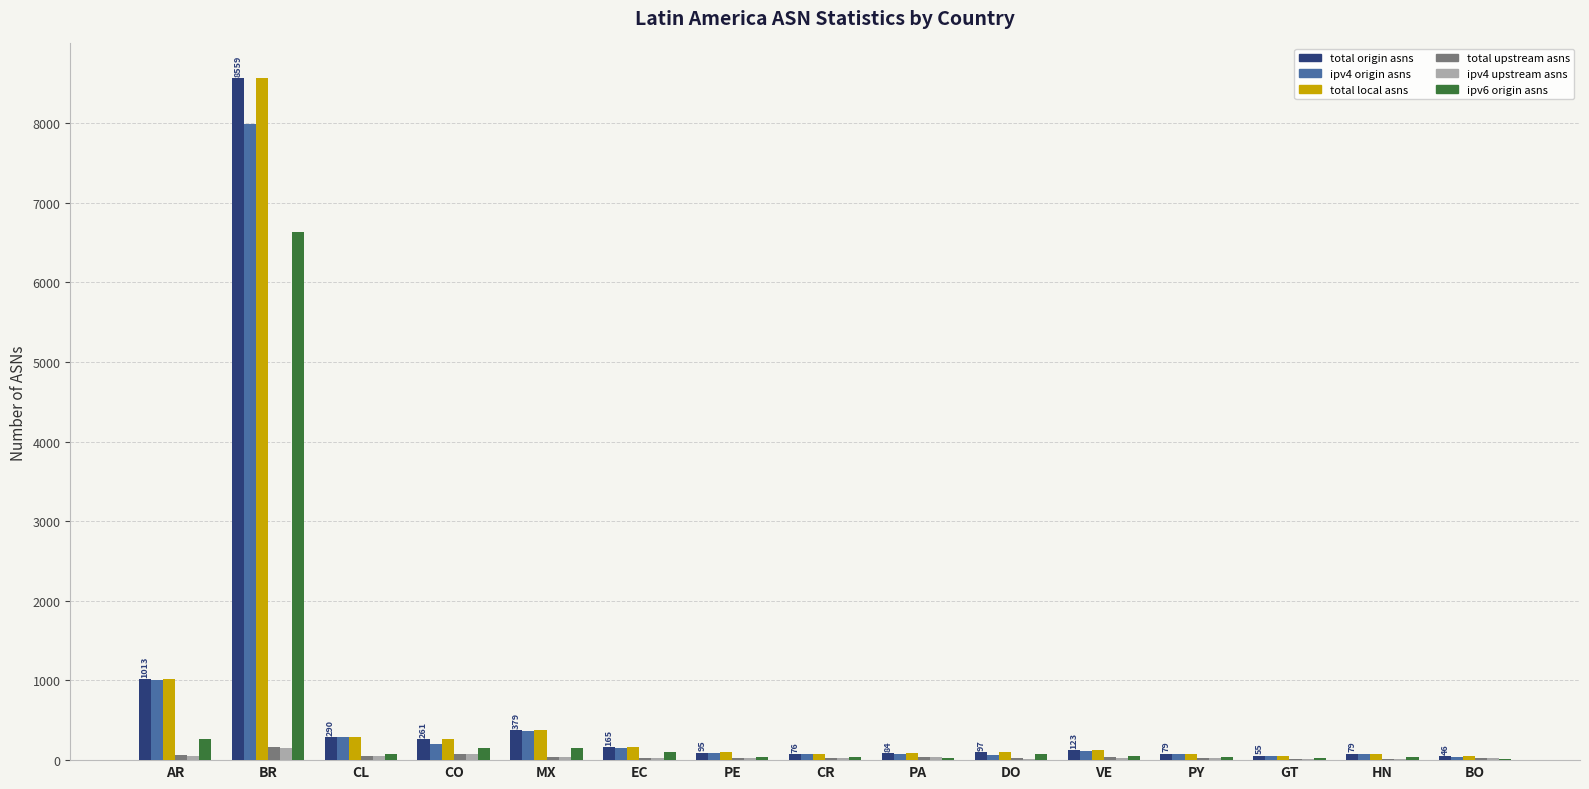

At which category is the sum across all series the highest?

BR